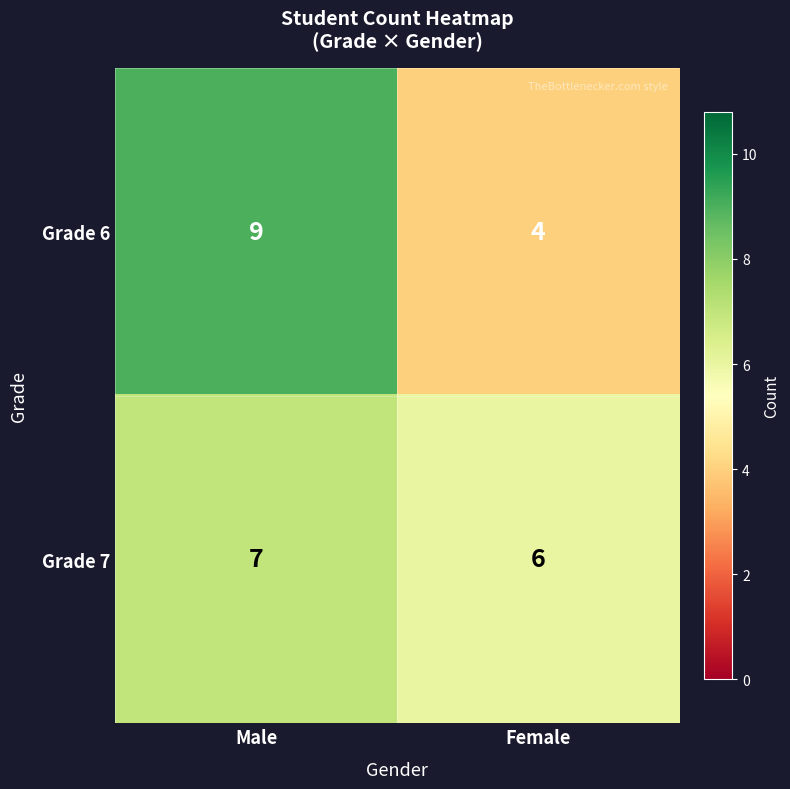

Is it true that Grade 6 equals 4 at Female?

True